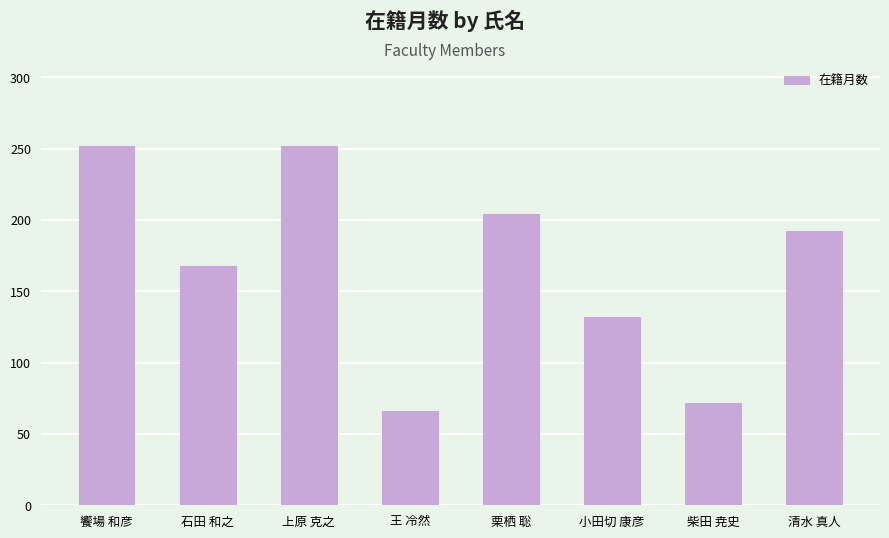

Is it true that the value at 栗栖 聡 is 80?

False